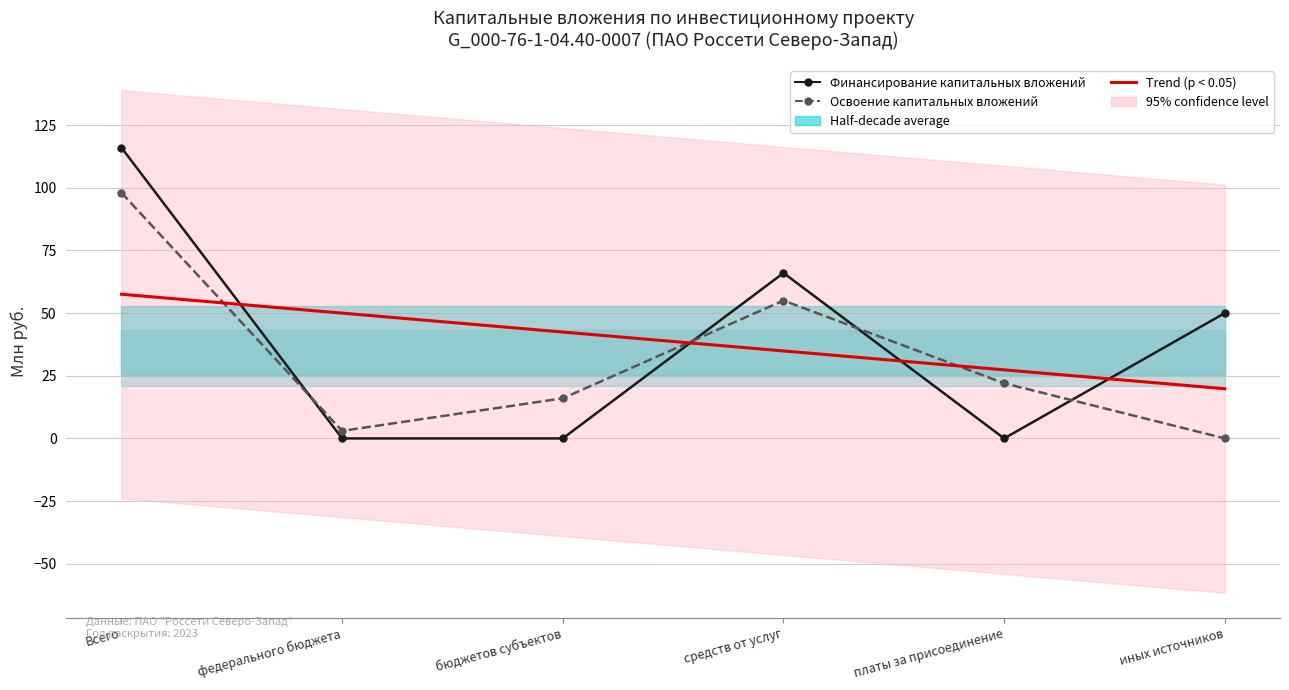

Reading left to right, what are all the values shown in this chart?

Финансирование капитальных вложений: Всего=116.0	федерального бюджета=0.0	бюджетов субъектов=0.0	средств от услуг=66.0	платы за присоединение=0.0	иных источников=50.0
Освоение капитальных вложений: Всего=98.0	федерального бюджета=3.0	бюджетов субъектов=16.0	средств от услуг=55.0	платы за присоединение=22.0	иных источников=0.0
Trend (p < 0.05): Всего=57.5	федерального бюджета=50.0	бюджетов субъектов=42.4	средств от услуг=34.9	платы за присоединение=27.4	иных источников=19.8